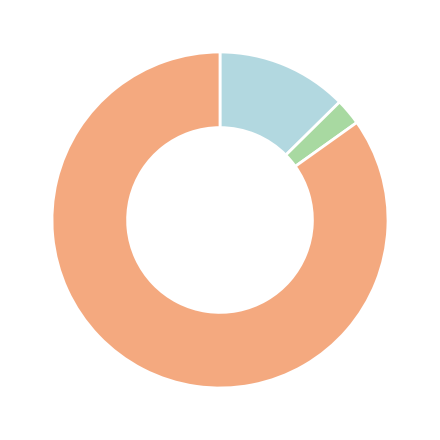

Is there any slice that represents more than half of the pie?

Yes